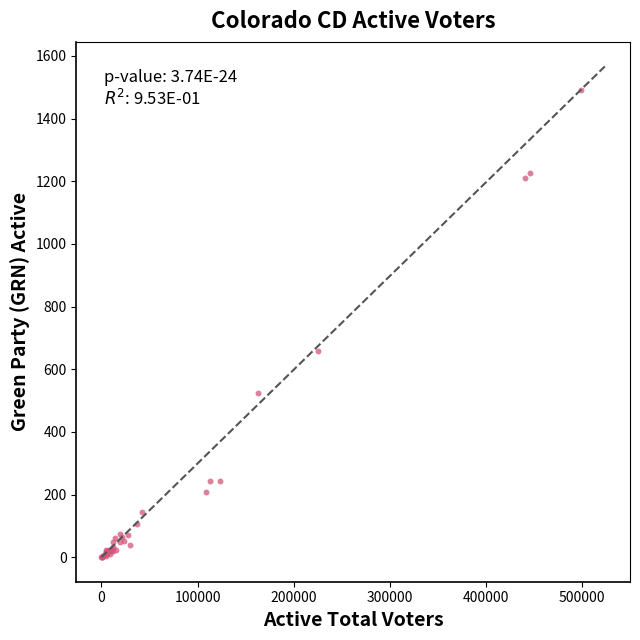

What Y value in the scatter plot is closest to 746?

658